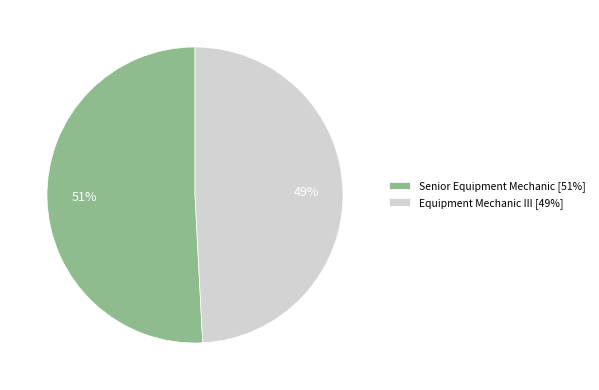

Between Senior Equipment Mechanic and Equipment Mechanic III, which is larger?

Senior Equipment Mechanic